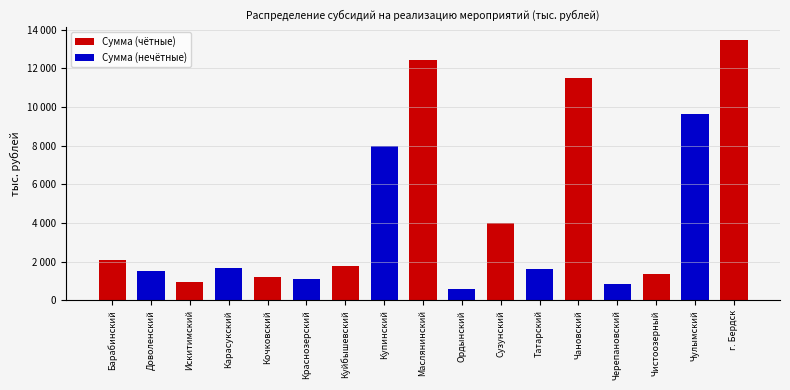

Which category has the lowest value across all series?

Ордынский